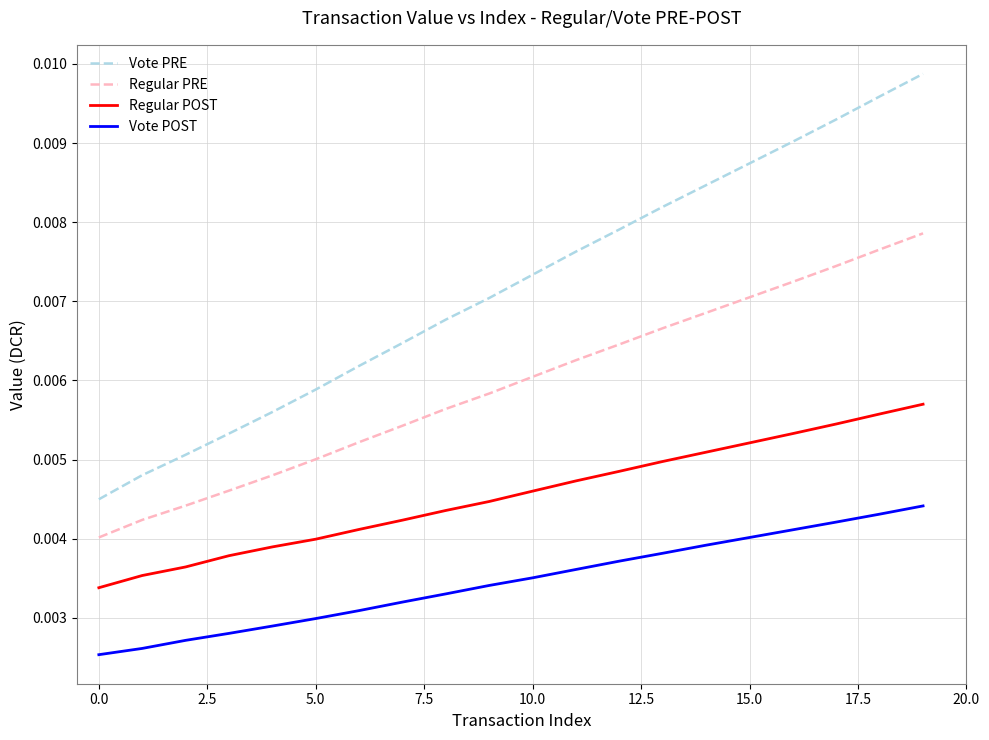

Which series has the largest total across all categories?

Vote PRE